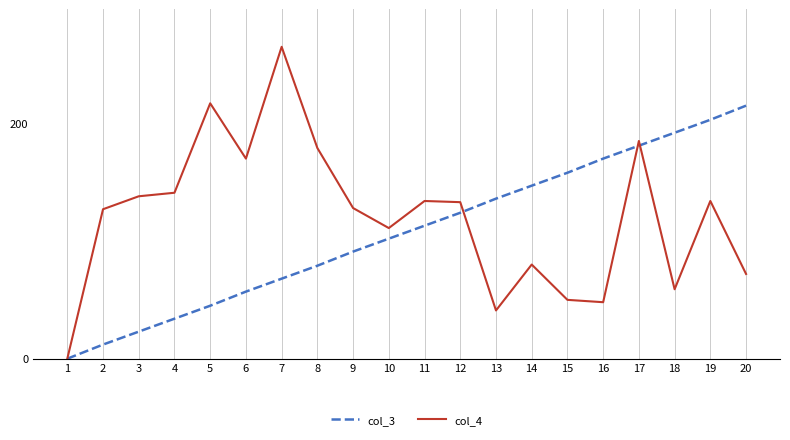

Which series has the widest spread of values?

col_4